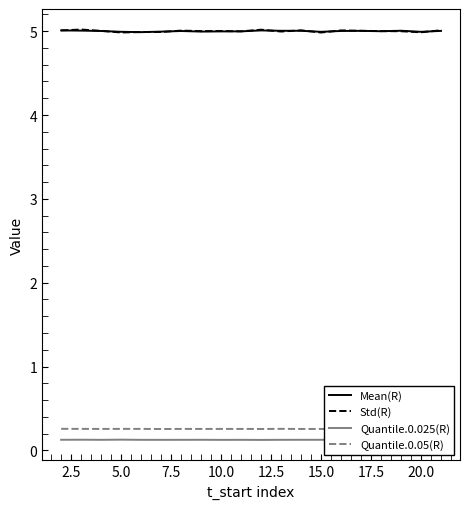

What are all the series names shown in the legend?

Mean(R), Std(R), Quantile.0.025(R), Quantile.0.05(R)